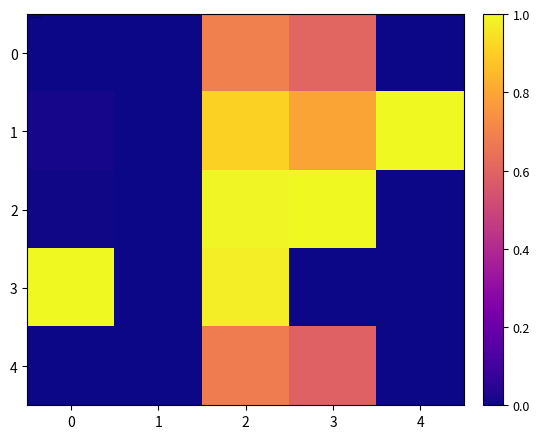

What is the spread (max minus min) of values at 2?

0.3